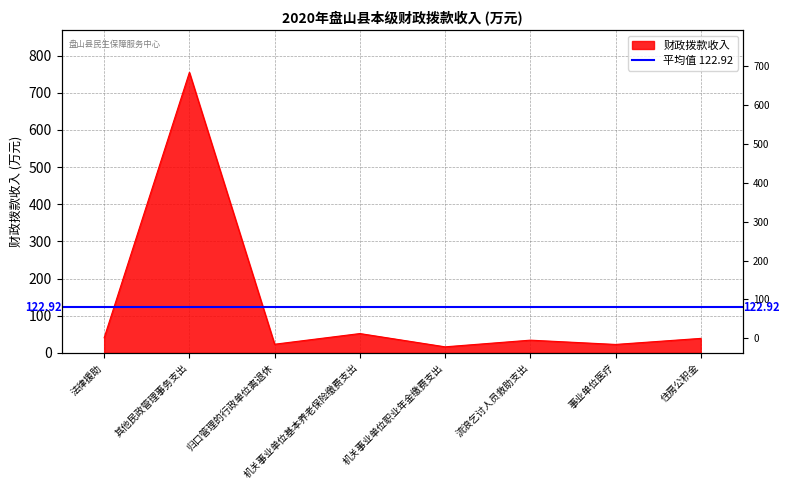

What is the sum of the values at 机关事业单位职业年金缴费支出 and 住房公积金?

55.4